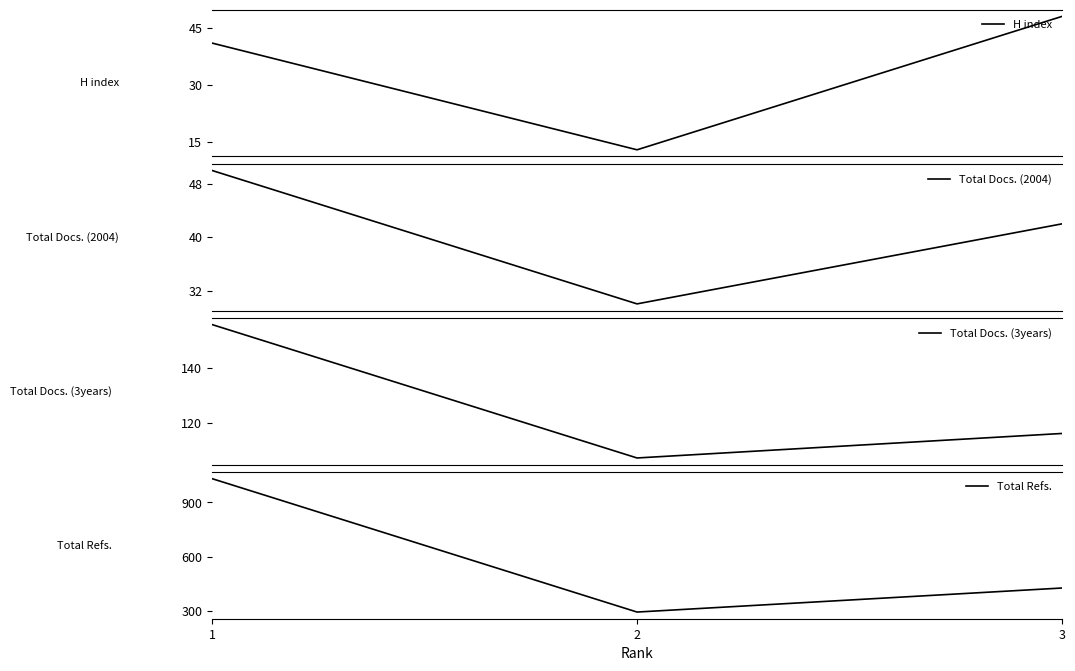

What is the value of the Total Docs. (2004) point at the 2nd from the left?

30